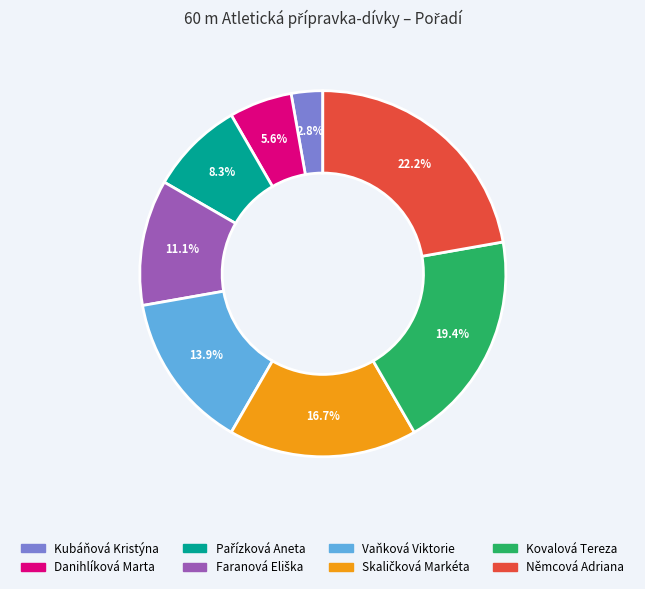

What is the ratio of the value at Vaňková Viktorie to the value at Němcová Adriana?

0.6